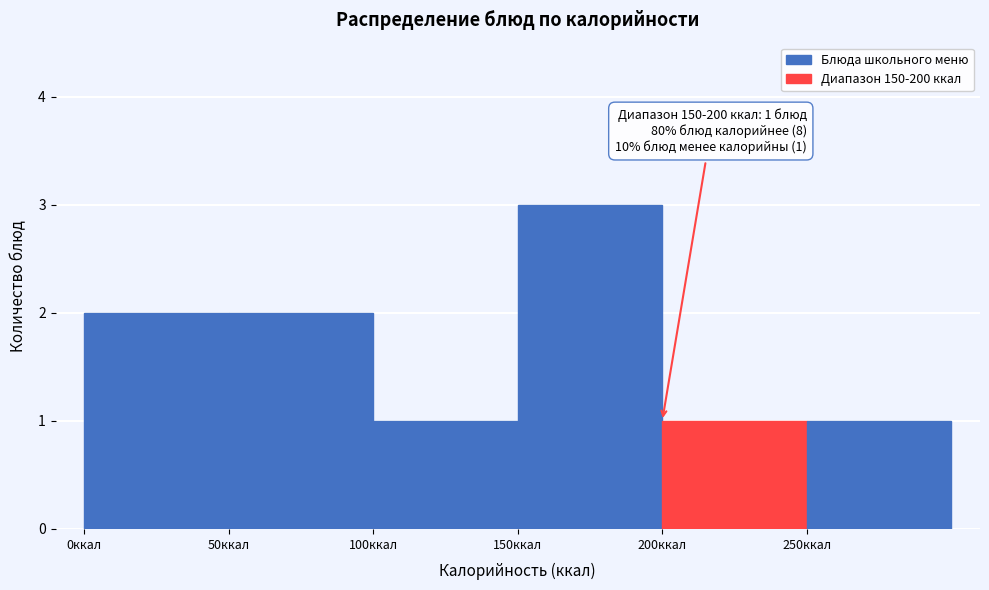

Over which range of the x-axis is the bar tallest?

150 to 200